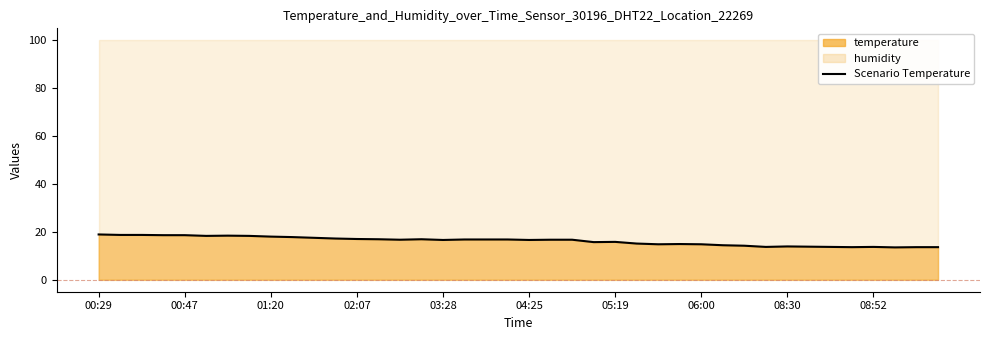

Is it true that the value at 14 is 11.5?

False